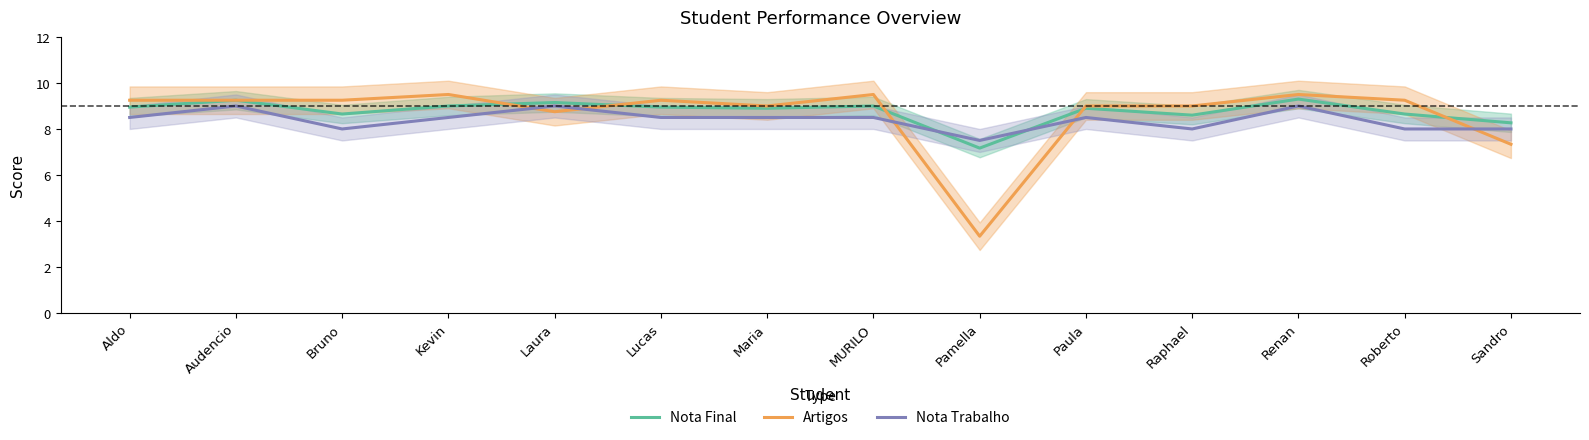

Is the value of Nota Final at Roberto greater than the value of Artigos at Aldo?

No